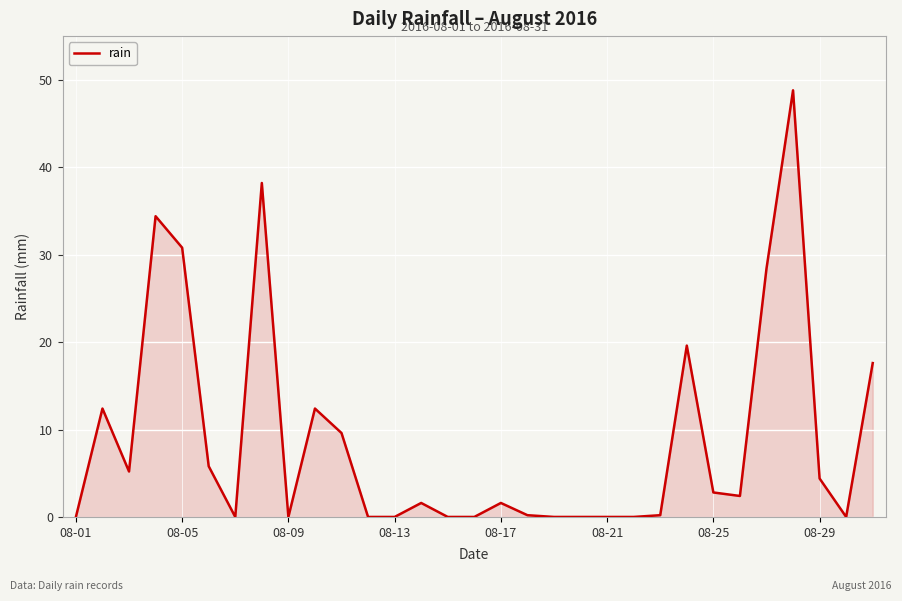

What is the average value?

8.9